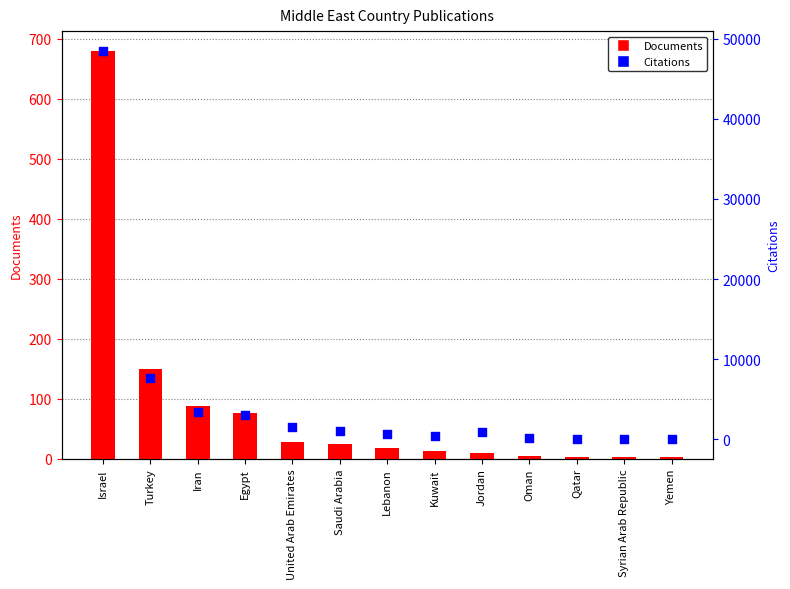

Which series has the largest Y range (max minus min)?

Citations